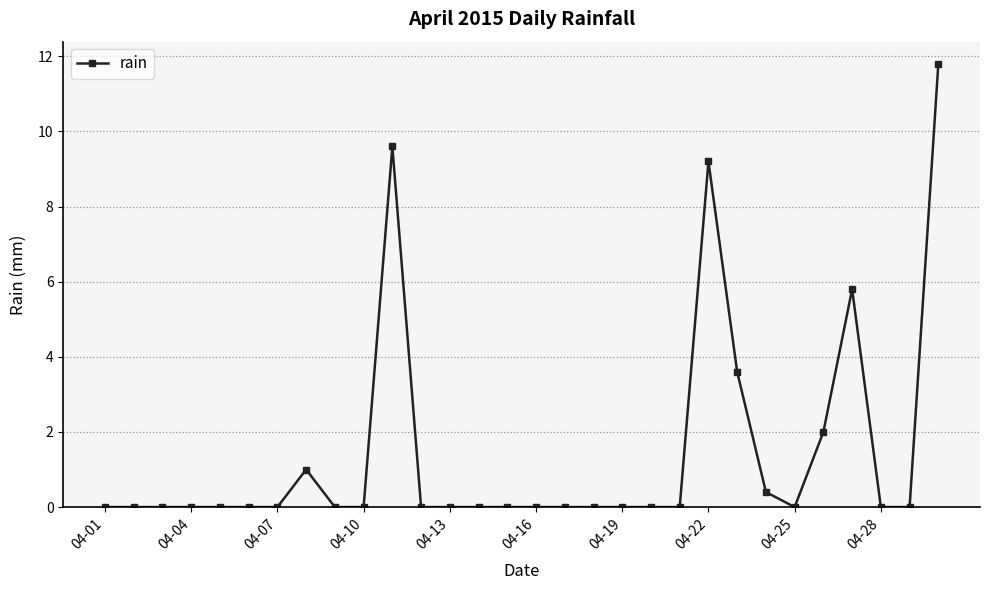

What is the difference between the maximum and second lowest values?

11.8